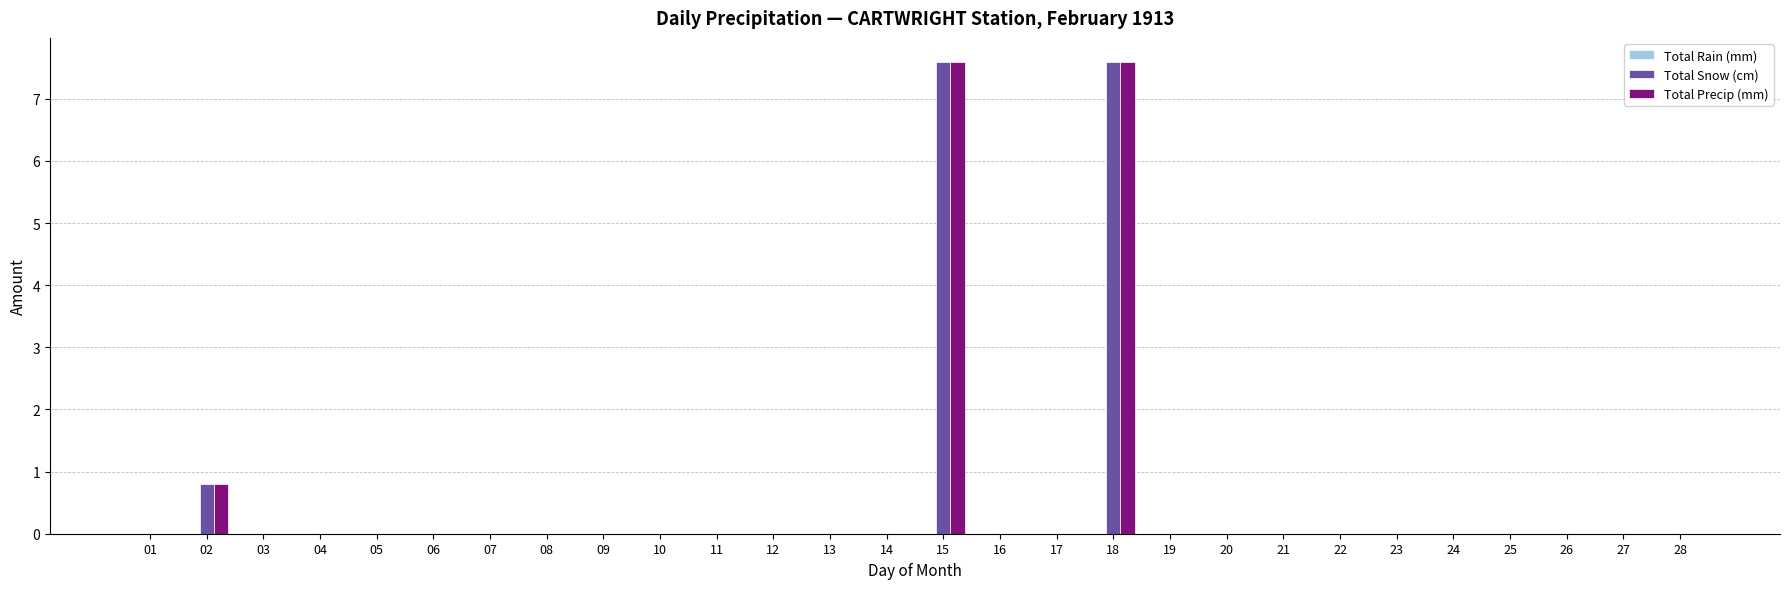

What is the sum of all Total Snow (cm) values?

16.0